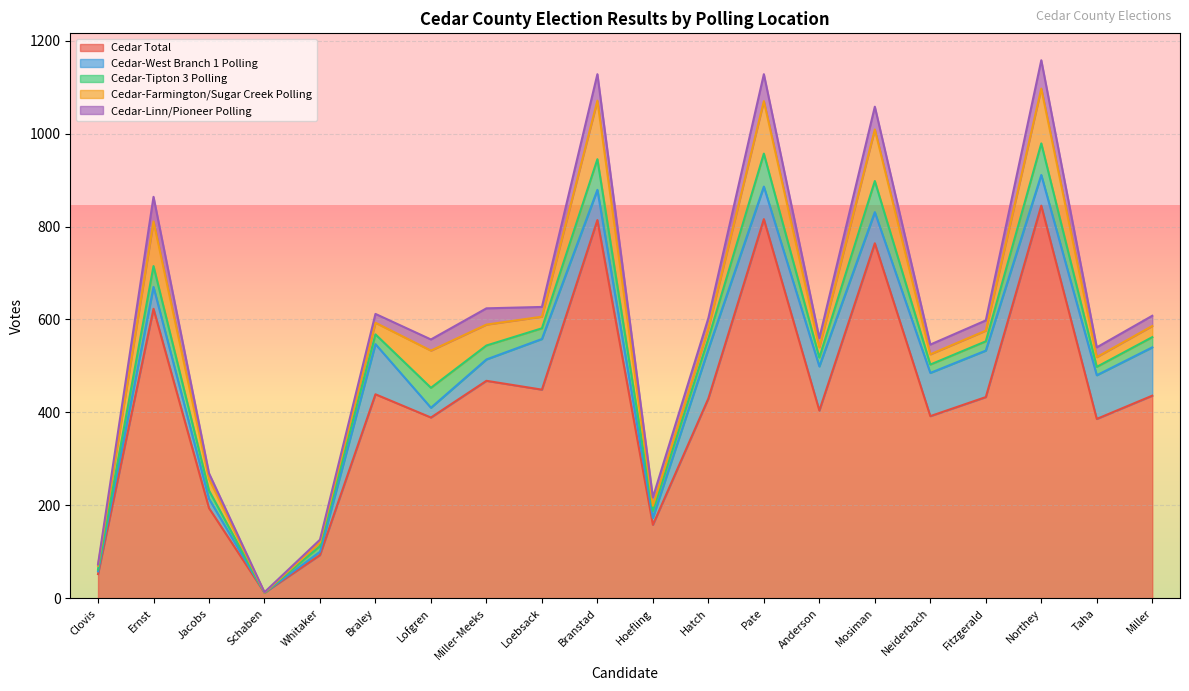

Which series has the largest total across all categories?

Cedar Total